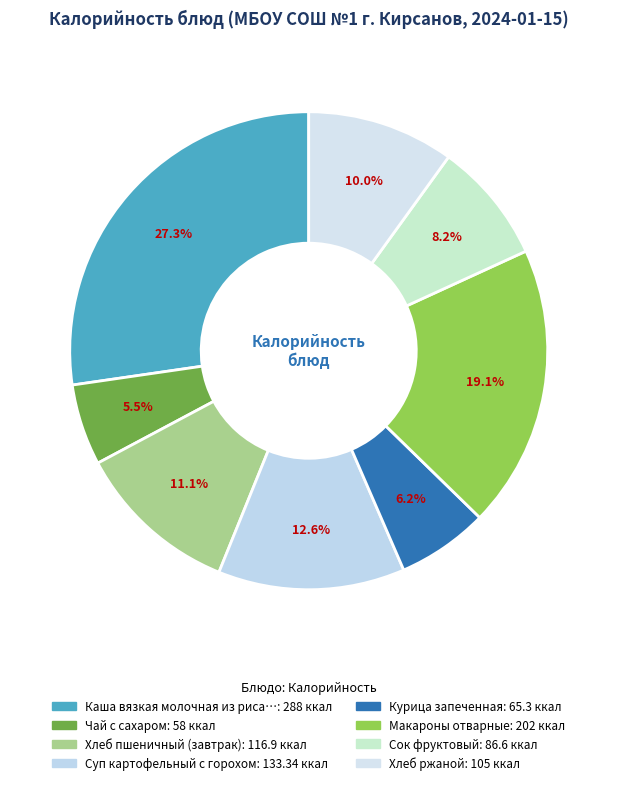

How many segments does this pie chart have?

8